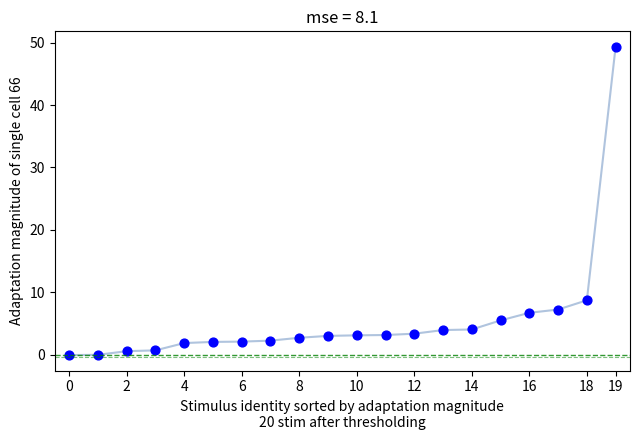

What Y value in the scatter plot is closest to 24?

8.7